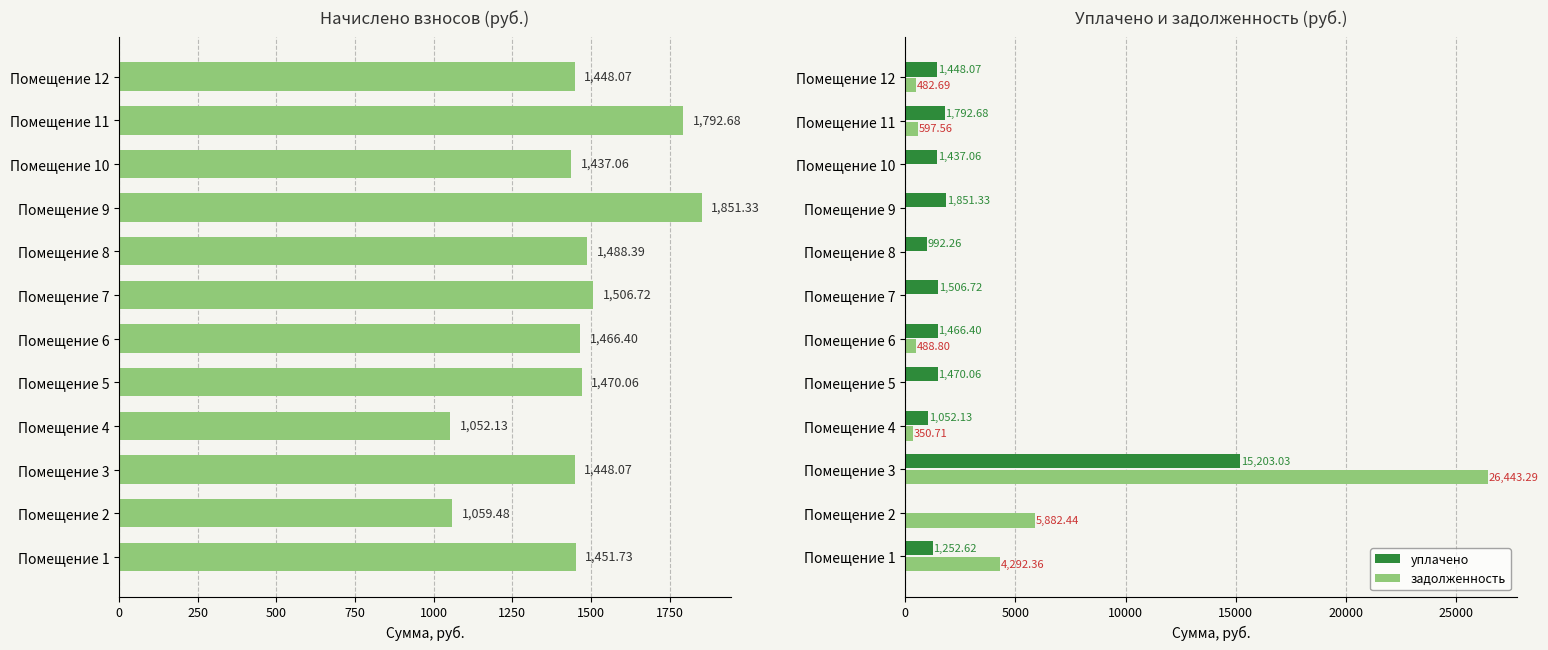

Is the value of задолженность at Помещение 1 greater than the value of уплачено at Помещение 1?

Yes